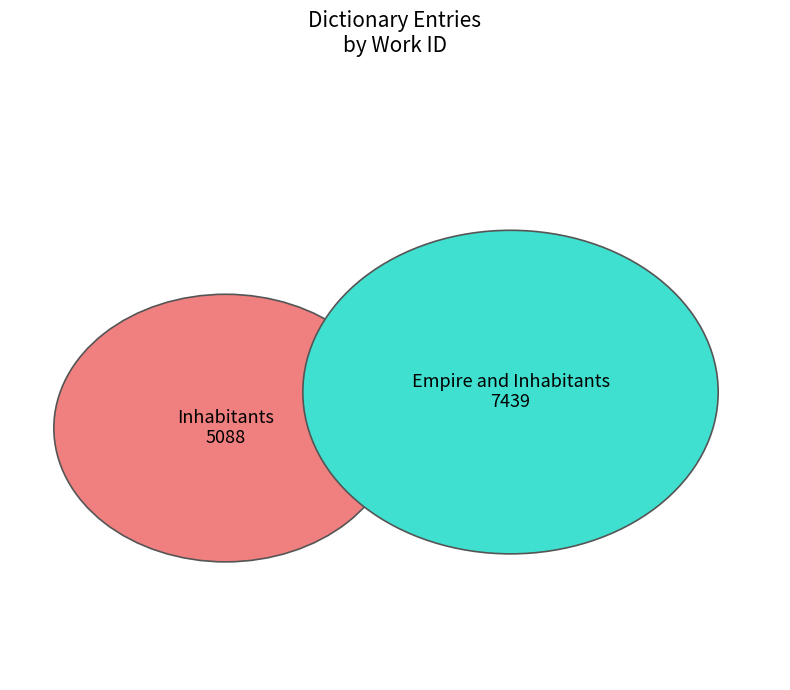

Is Empire and Inhabitants the majority of the pie?

Yes